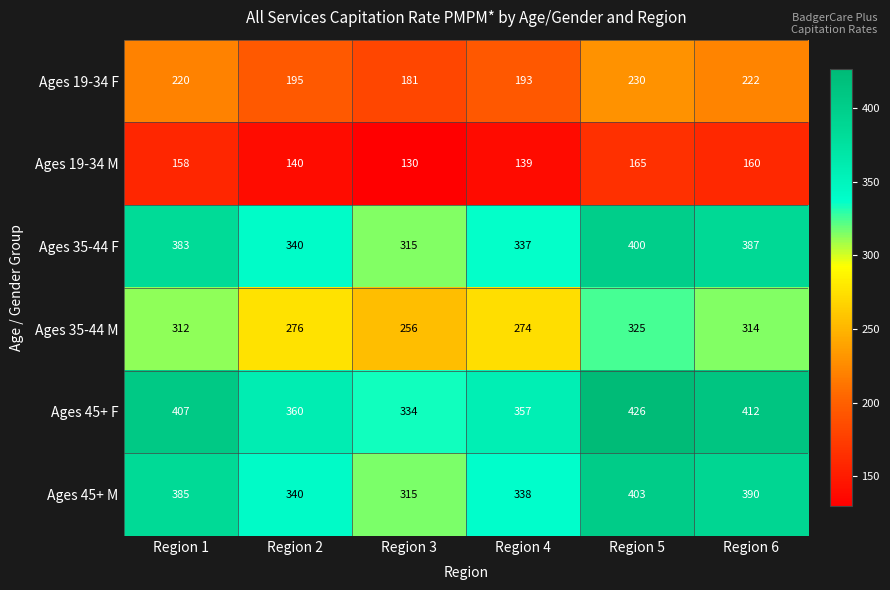

The value of Ages 19-34 M at Region 4 is 212. True or false?

False